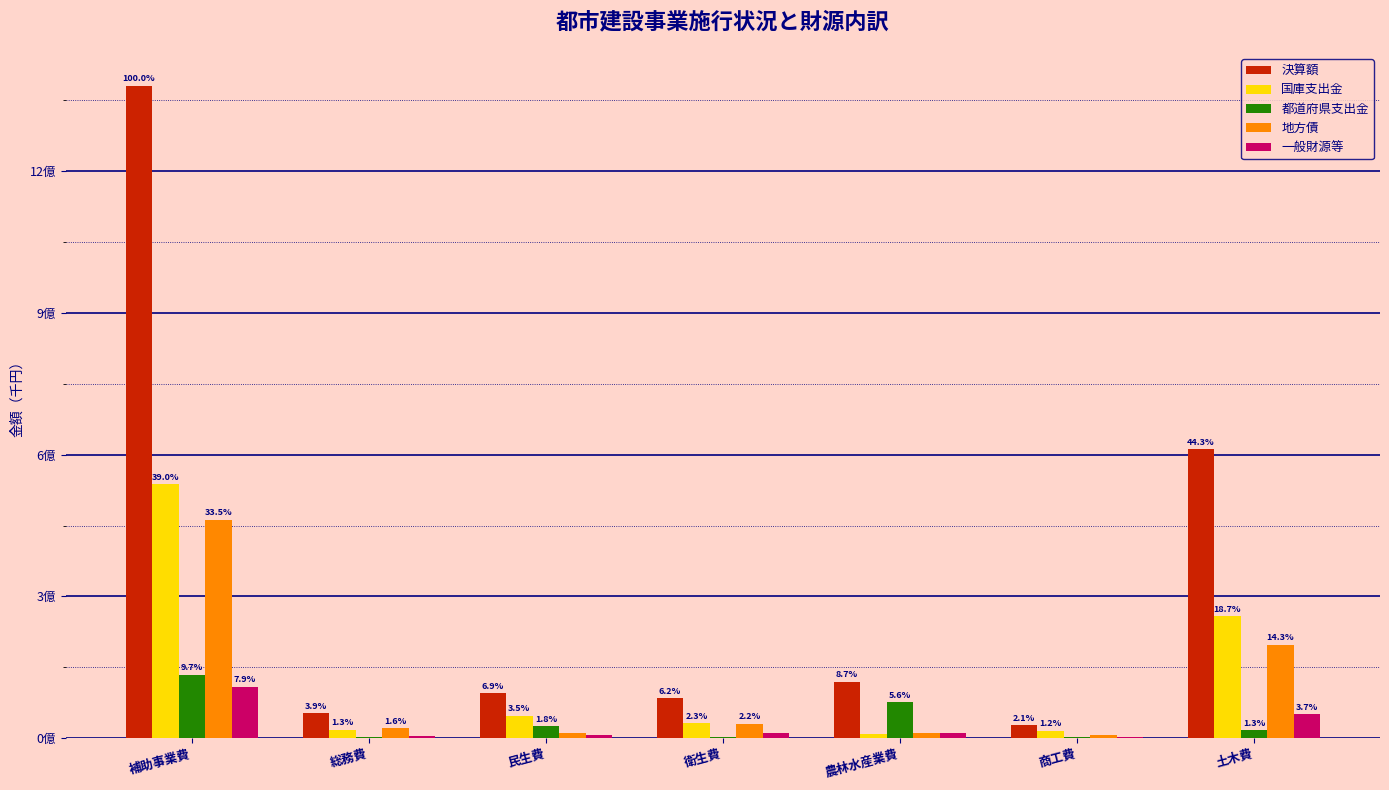

Does the chart contain stacked bars?

No